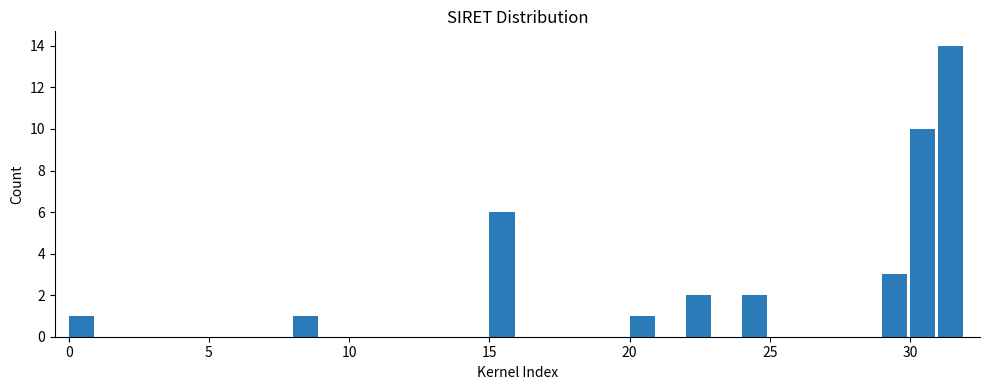

Read against the x-axis, roughly where is the centre of the tallest bar?

31.5